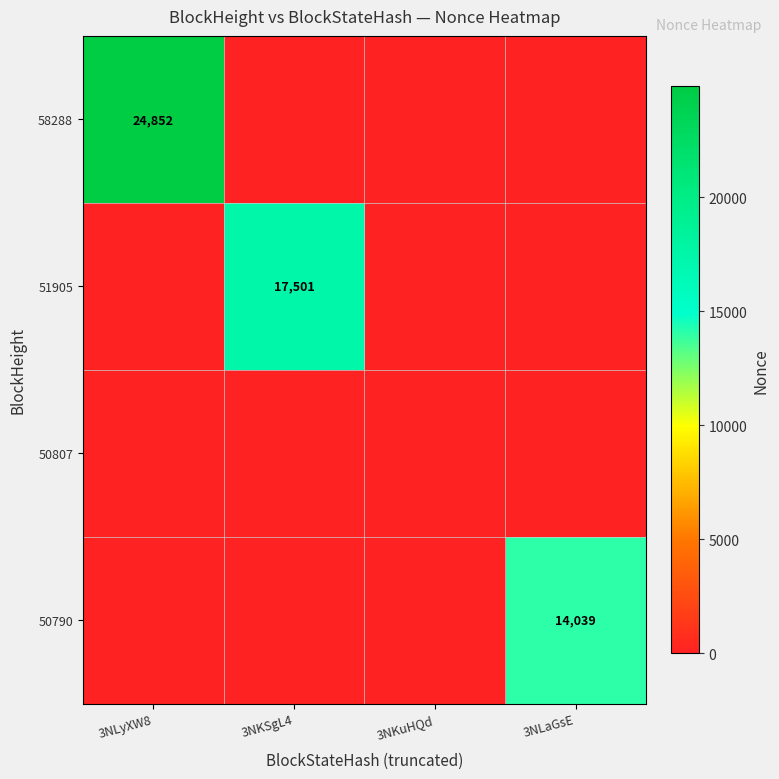

The value of 50790 at 3NLaGsE is 14039. True or false?

True